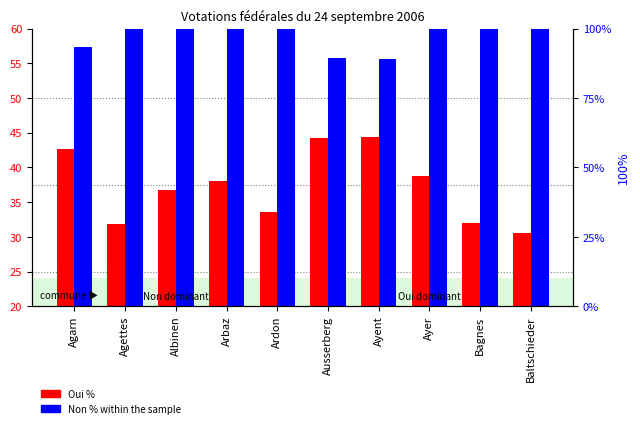

What is the minimum value shown in the chart?

30.5